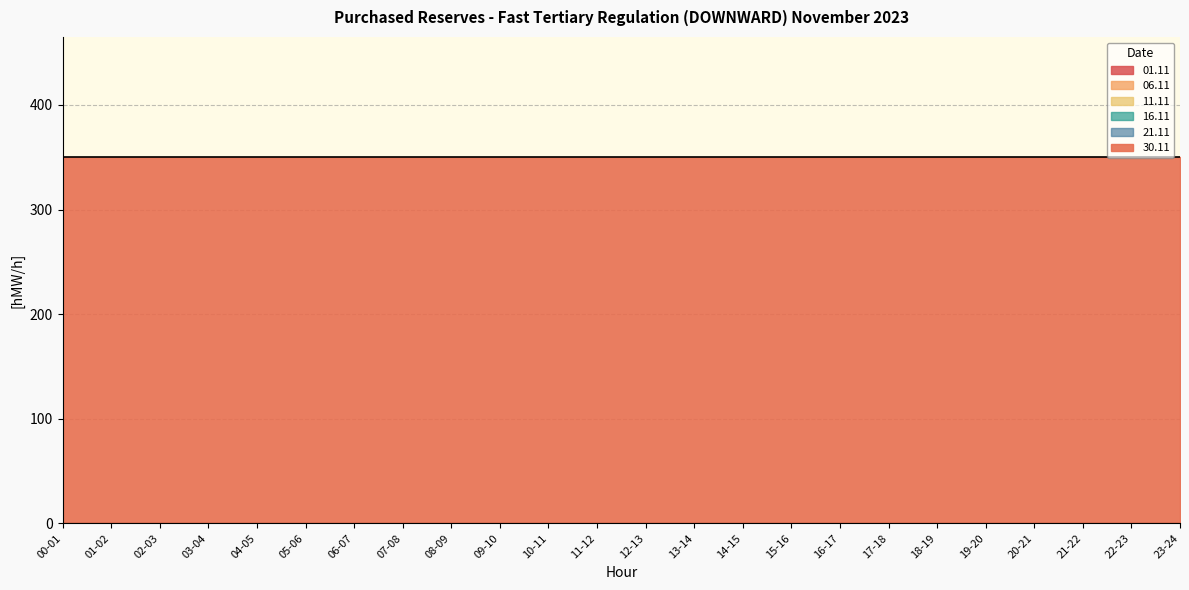

Where is 01.11 nearest to the value 0?

00-01